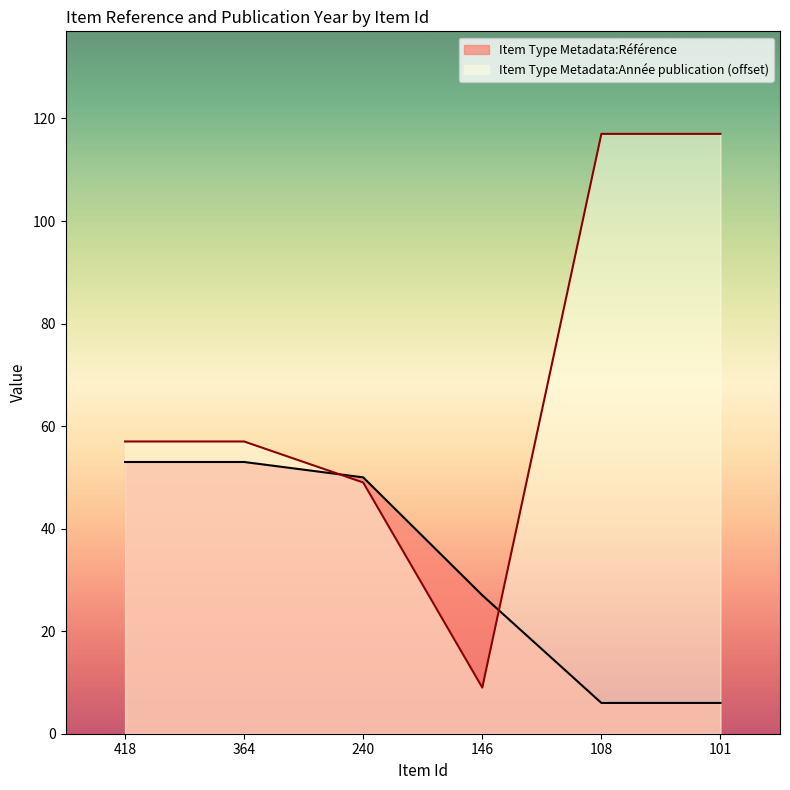

How many values in the Item Type Metadata:Référence series exceed 50?

2